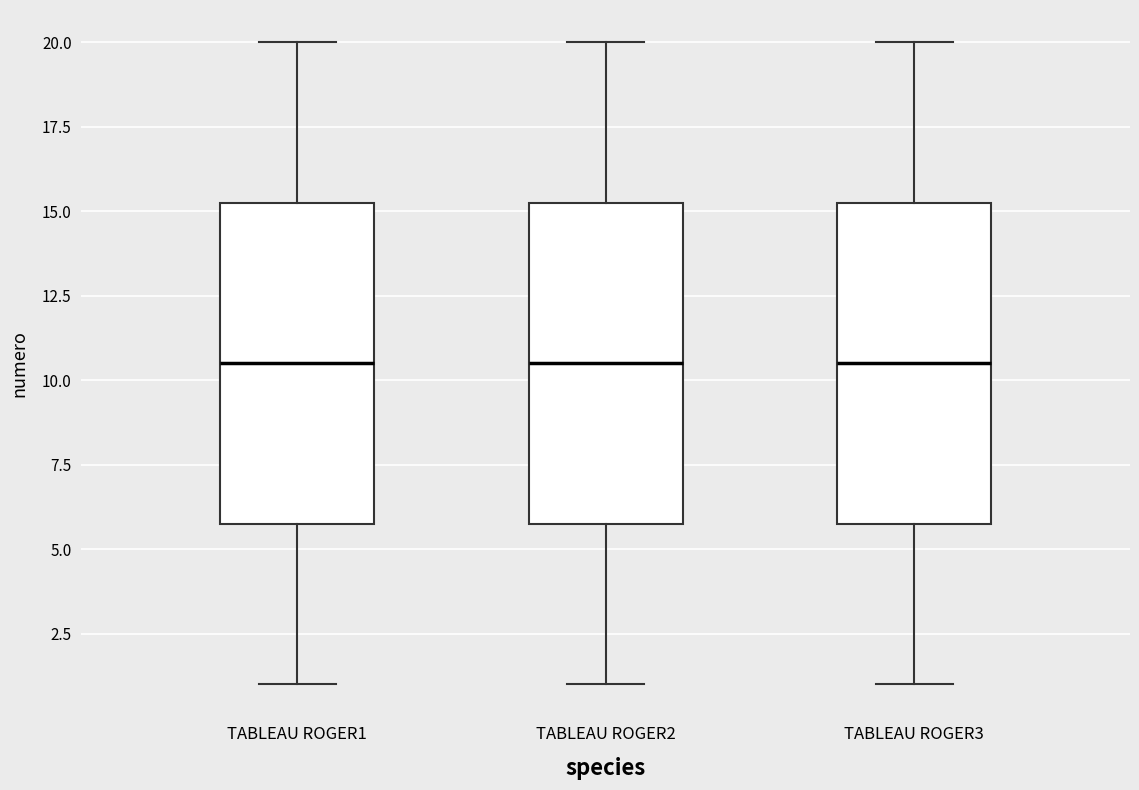

Reading left to right, read every box against the y-axis: the position of its median line, the range the box covers, and the ends of its whiskers. The values are not printed on the chart, so give them approximately, as read against the axis.

TABLEAU ROGER1: median 10.5, box 6.0 to 15.5, whiskers 1.0 to 20.0
TABLEAU ROGER2: median 10.5, box 6.0 to 15.5, whiskers 1.0 to 20.0
TABLEAU ROGER3: median 10.5, box 6.0 to 15.5, whiskers 1.0 to 20.0